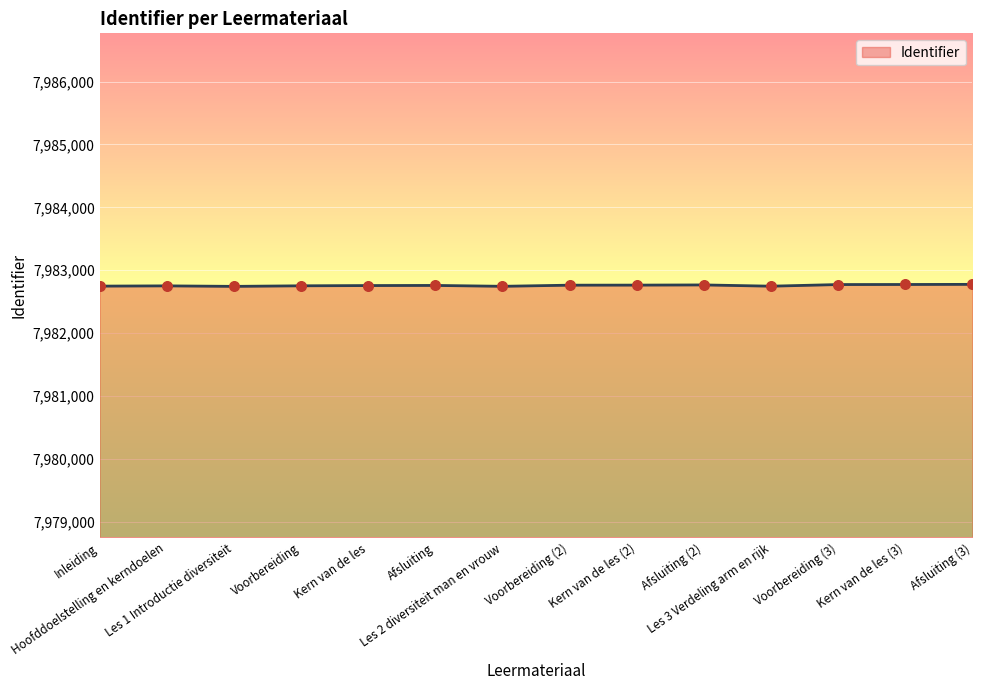

What is the ratio of the value at Inleiding to the value at Afsluiting (3)?

1.0